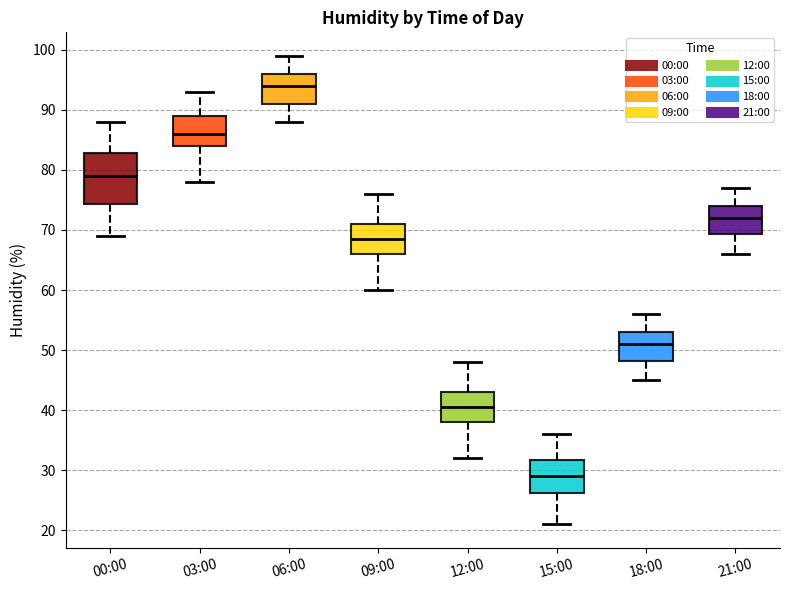

Reading left to right, read every box against the y-axis: the position of its median line, the range the box covers, and the ends of its whiskers. The values are not printed on the chart, so give them approximately, as read against the axis.

00:00: median 79, box 74 to 83, whiskers 69 to 88
03:00: median 86, box 84 to 89, whiskers 78 to 93
06:00: median 94, box 91 to 96, whiskers 88 to 99
09:00: median 69, box 66 to 71, whiskers 60 to 76
12:00: median 41, box 38 to 43, whiskers 32 to 48
15:00: median 29, box 26 to 32, whiskers 21 to 36
18:00: median 51, box 48 to 53, whiskers 45 to 56
21:00: median 72, box 69 to 74, whiskers 66 to 77